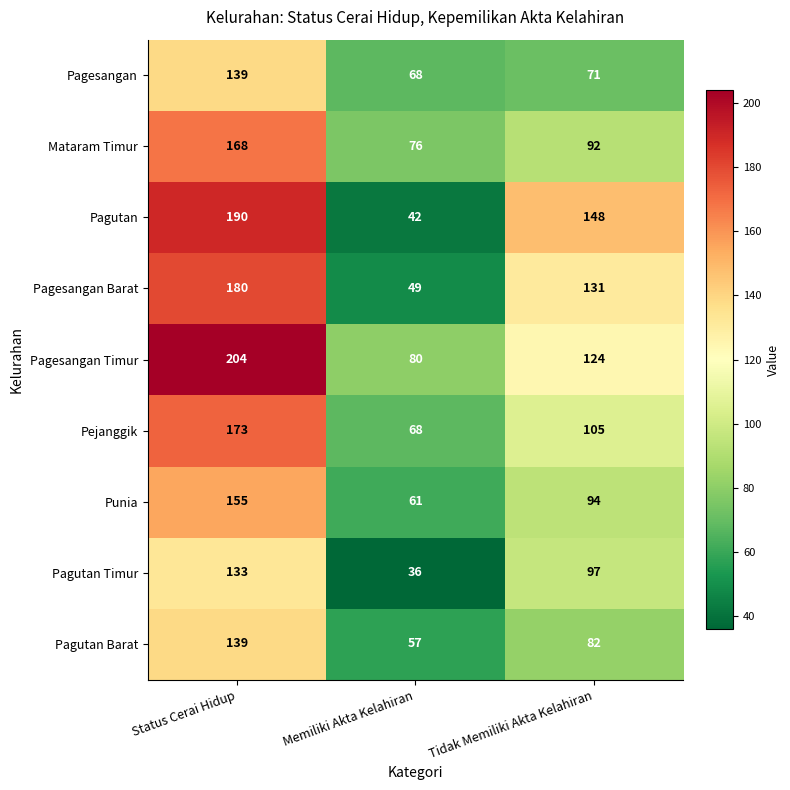

How many data points does each series have?

3